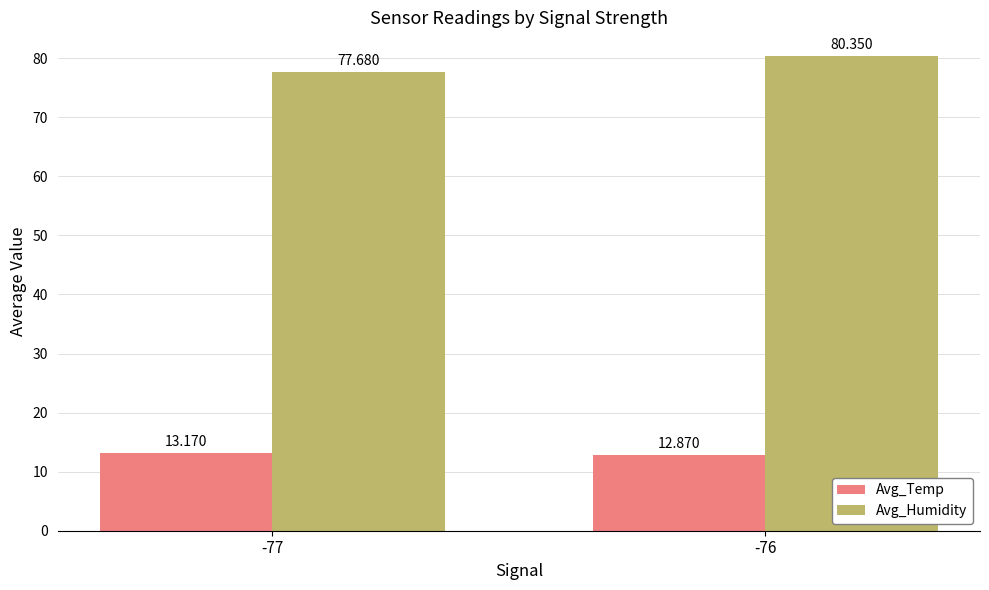

Which series has the largest range (max minus min)?

Avg_Humidity